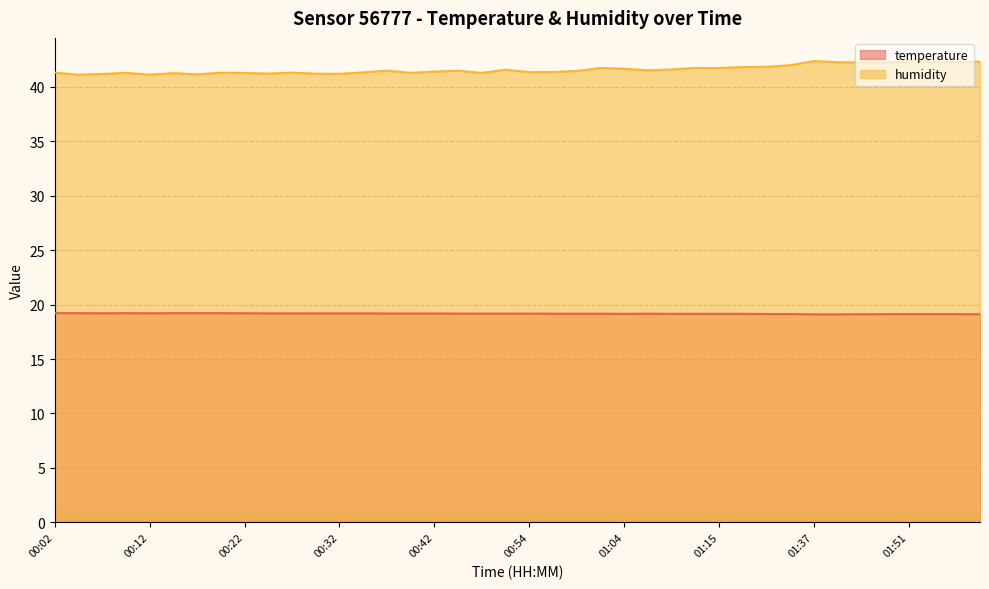

What is the average value of the temperature series?

19.2